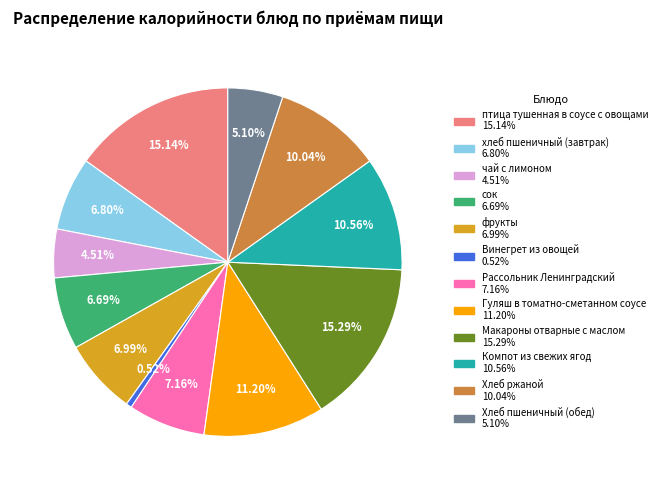

To the nearest percent, what percentage of the pie is Макароны отварные с маслом?

15%